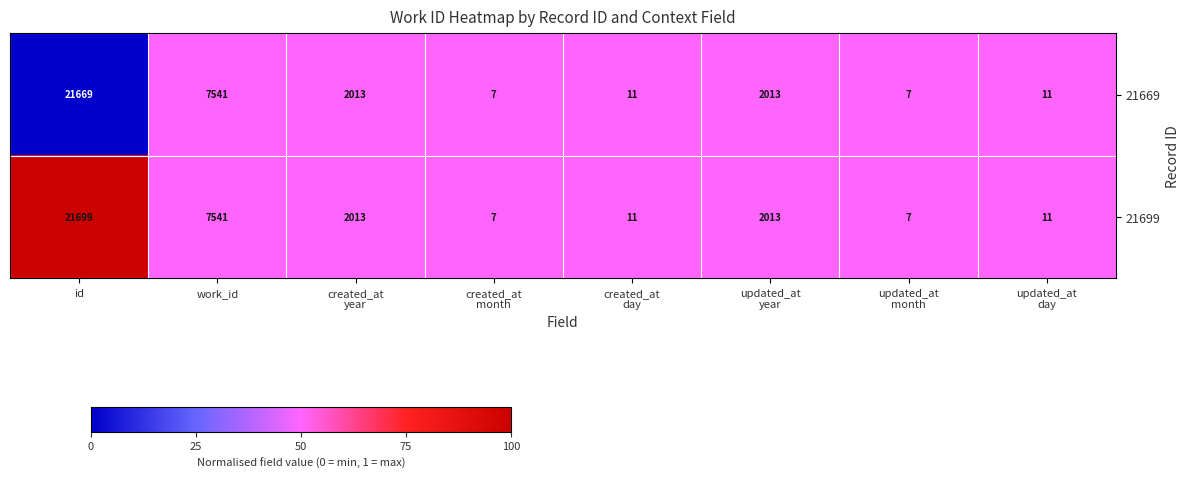

The 21699 series shows 28680 at id. True or false?

False